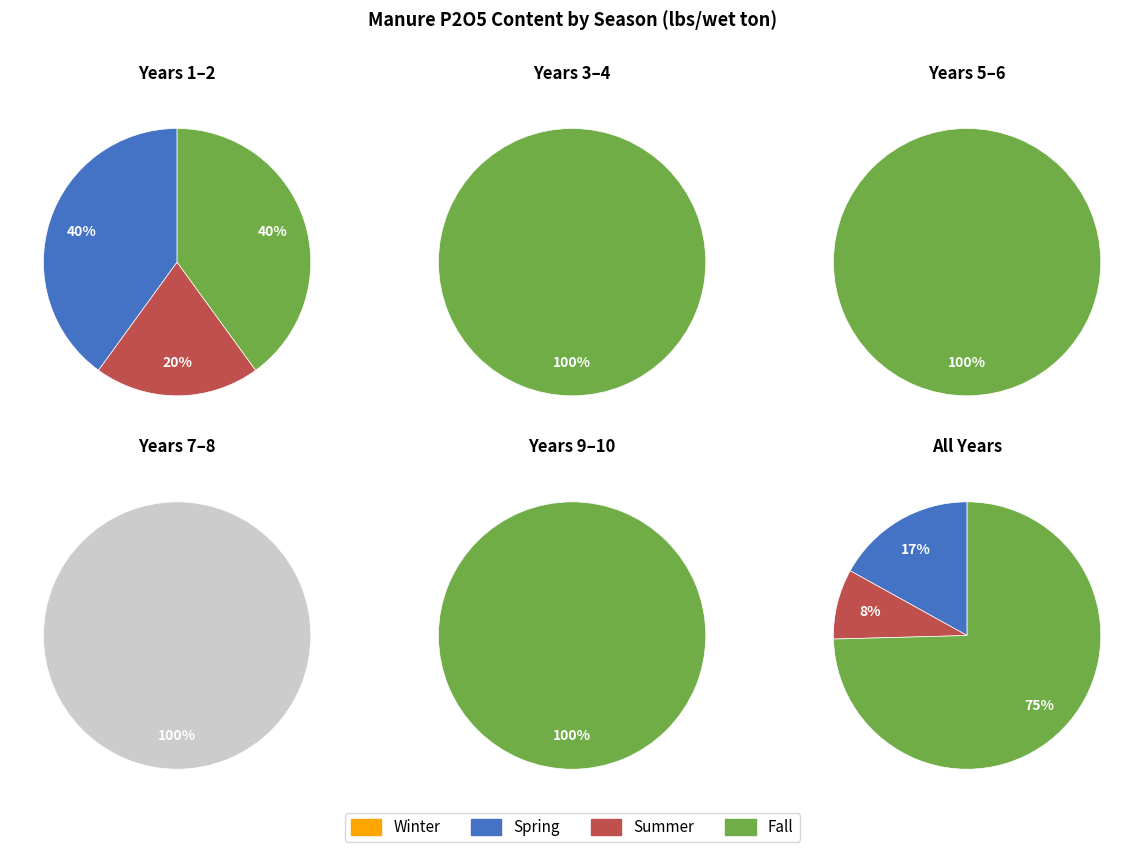

Count the number of slices in the pie.

10